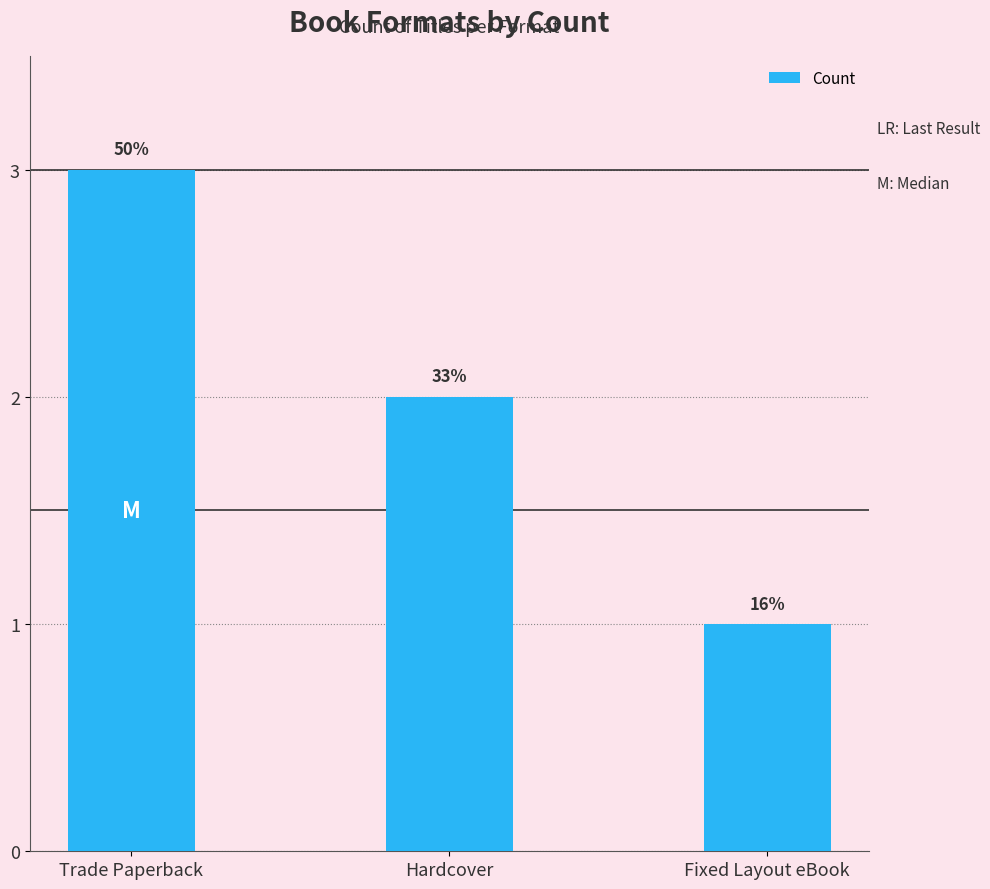

List the labels in order of value, smallest first.

Fixed Layout eBook, Hardcover, Trade Paperback